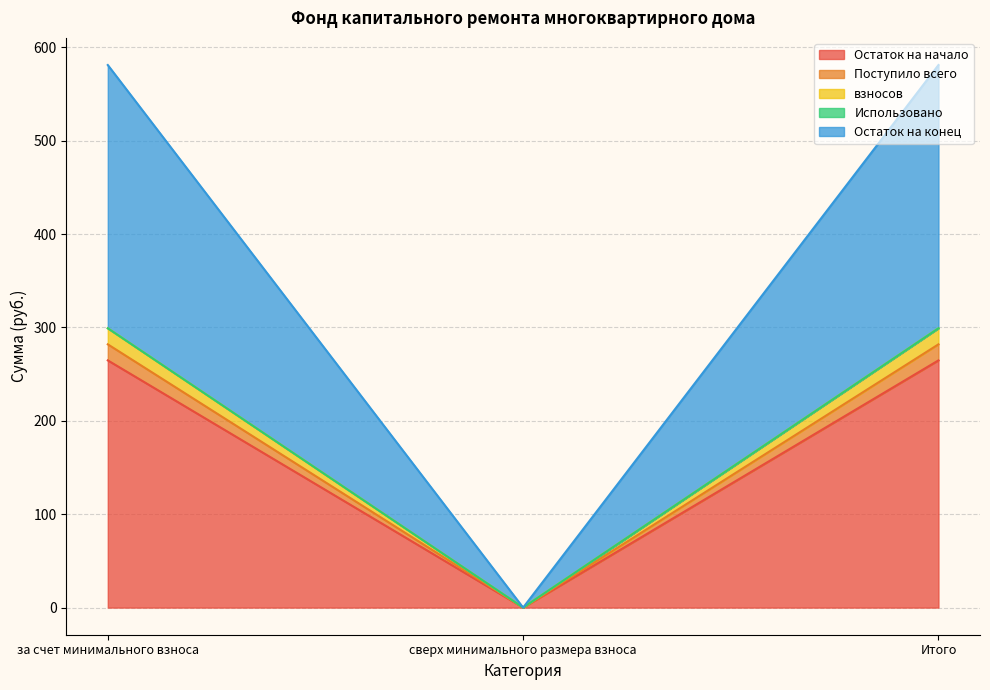

What is the label of the 3rd point from the left?

Итого